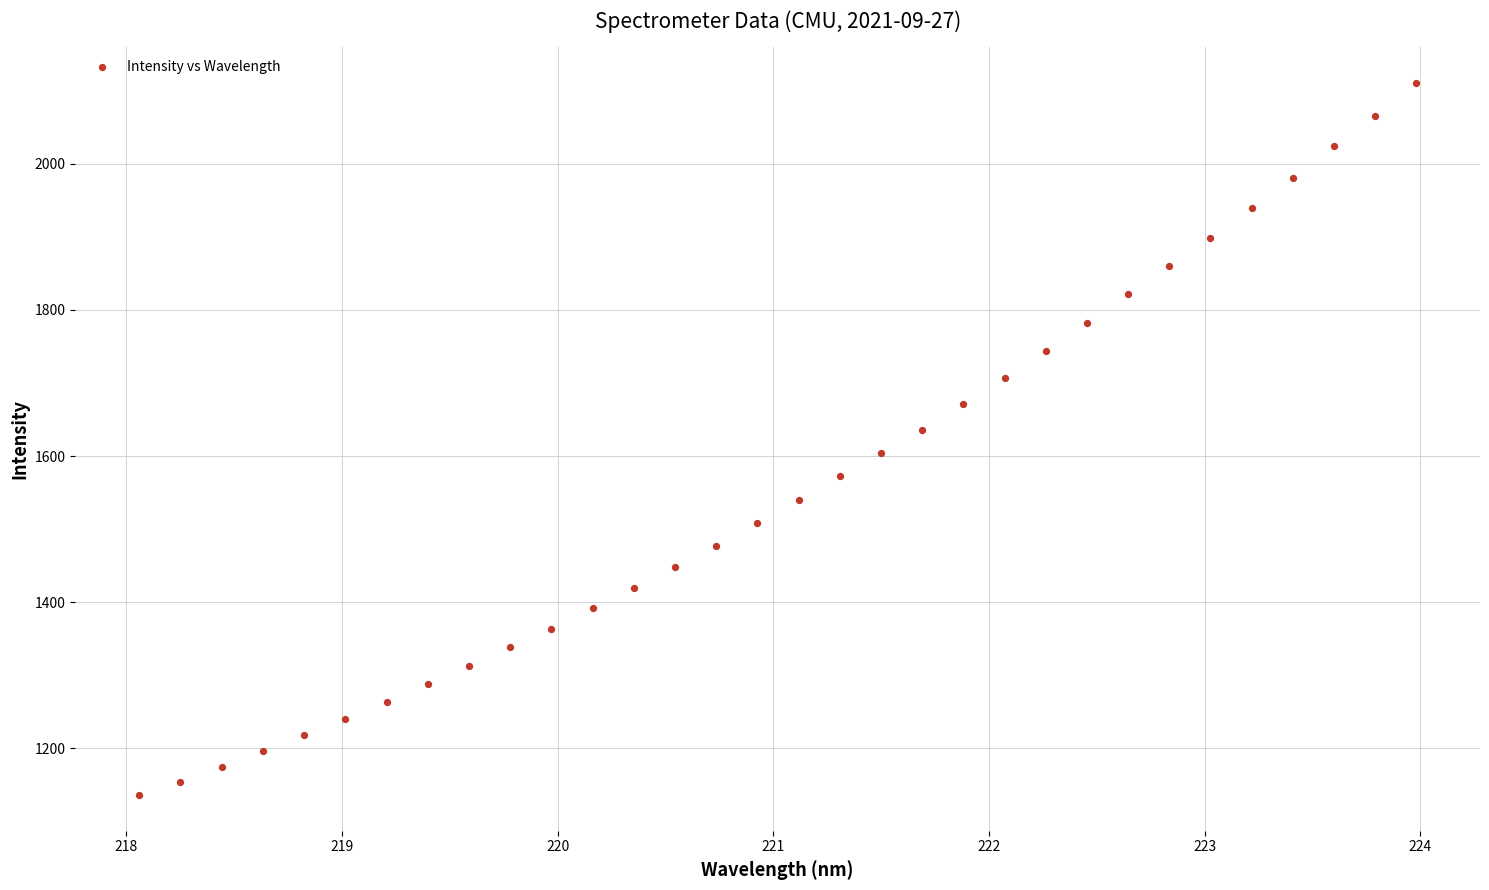

What is the range of Y values (max minus min)?

975.4